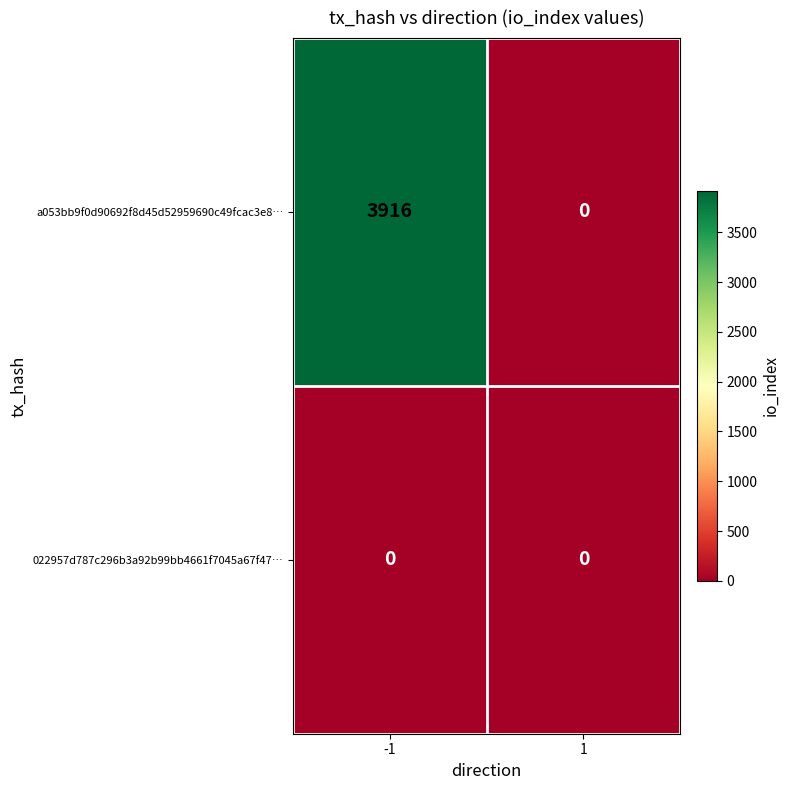

The value of a053bb9f0d90692f8d45d52959690c49fcac3e8… at -1 is 5418. True or false?

False